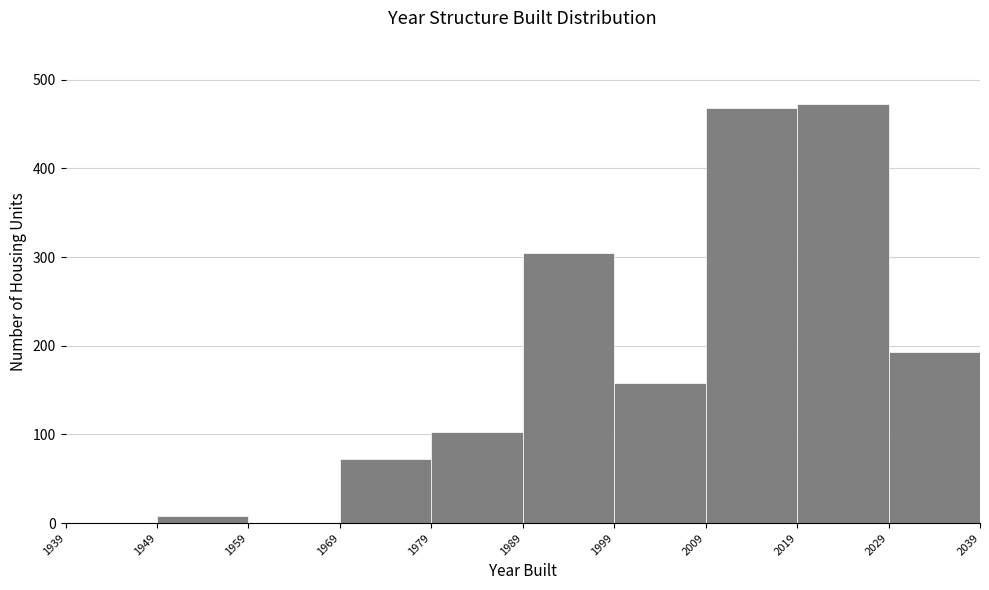

Reading left to right, transcribe this chart: for each bar, give the range it covers on the x-axis and its height. The values are not printed on the chart, so give them approximately, as read against the axis.

1939 to 1949: 0
1949 to 1959: under 10
1959 to 1969: 0
1969 to 1979: 70
1979 to 1989: 100
1989 to 1999: 310
1999 to 2009: 160
2009 to 2019: 470
2019 to 2029: 470
2029 to 2039: 190